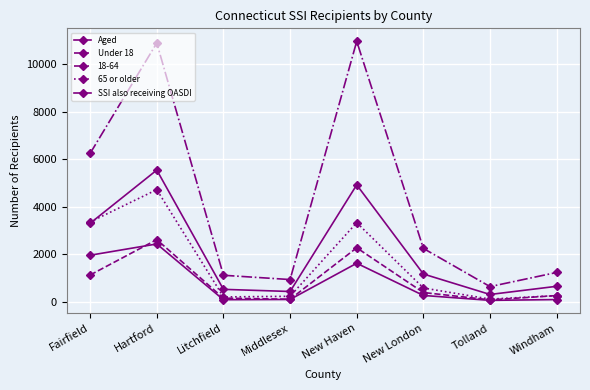

What is the difference between the maximum and second lowest values in the Under 18 series?

2502